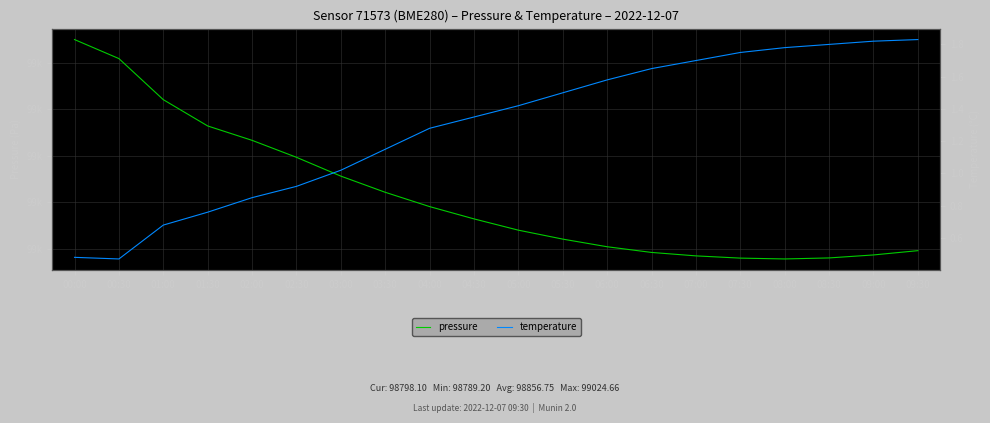

Count the number of categories in the chart.

20